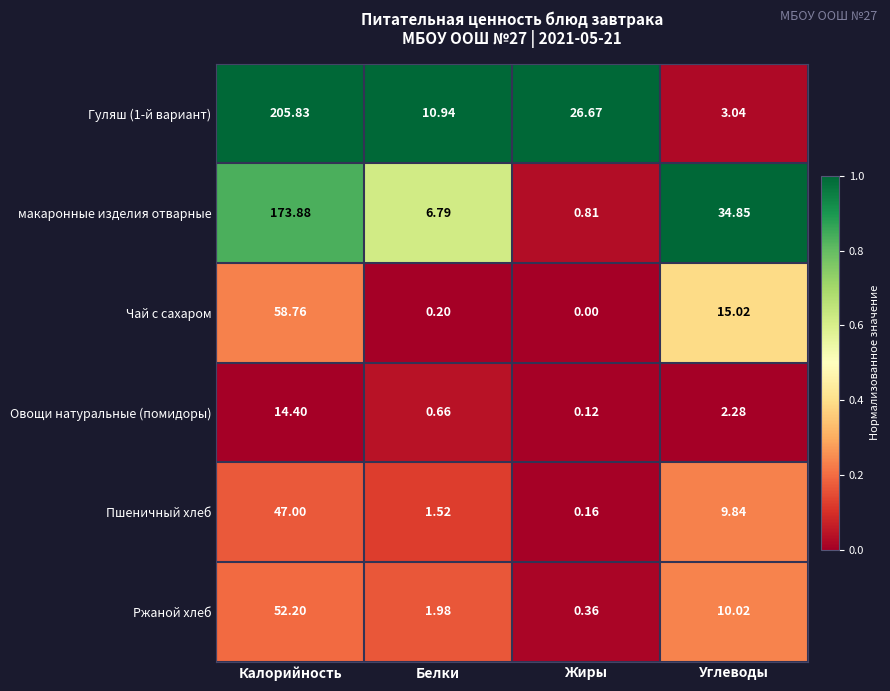

At which label does Пшеничный хлеб first exceed 9?

Калорийность